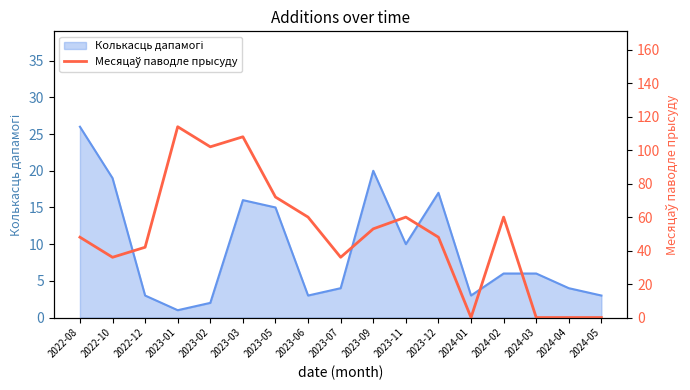

The value at 2023-11 is 83. True or false?

False